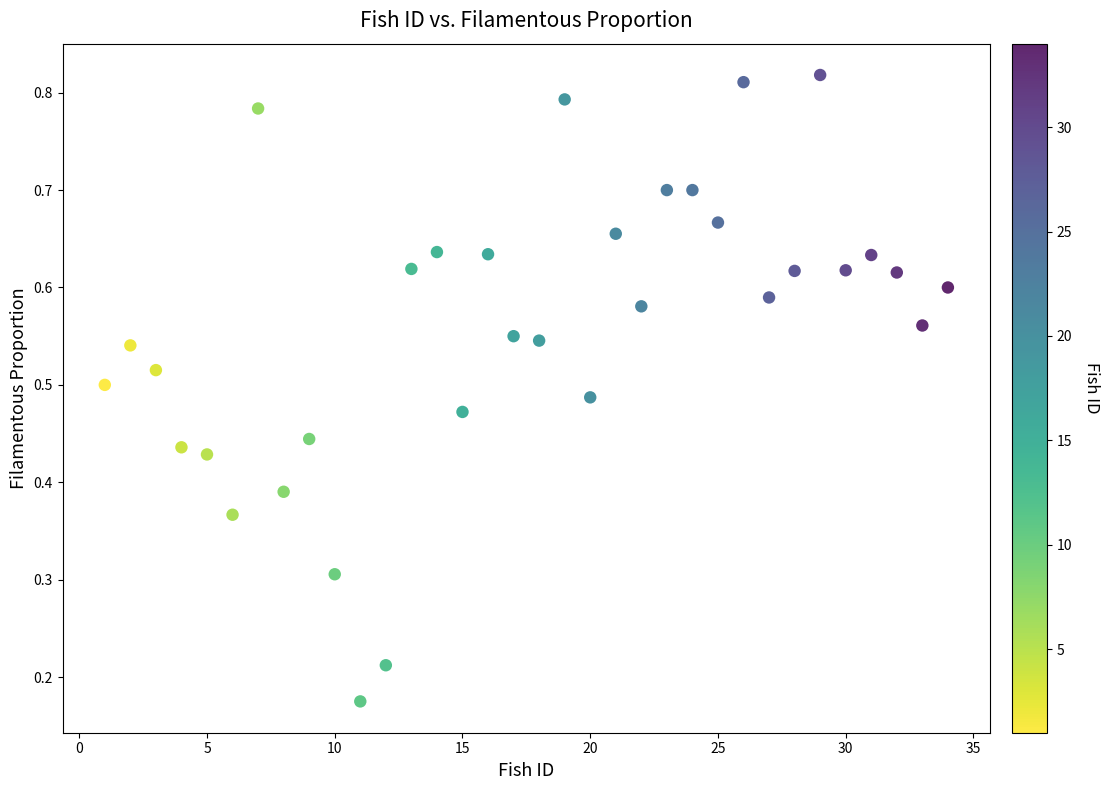

What is the range of X values (max minus min)?

33.0